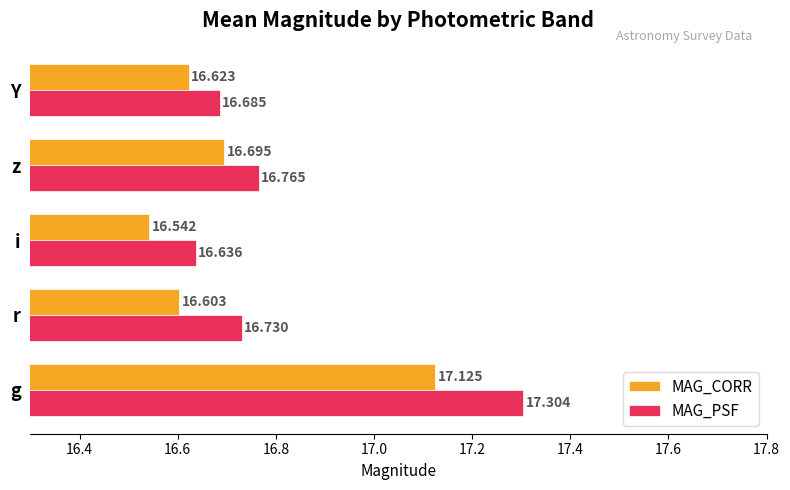

At which label does MAG_CORR reach its minimum?

i